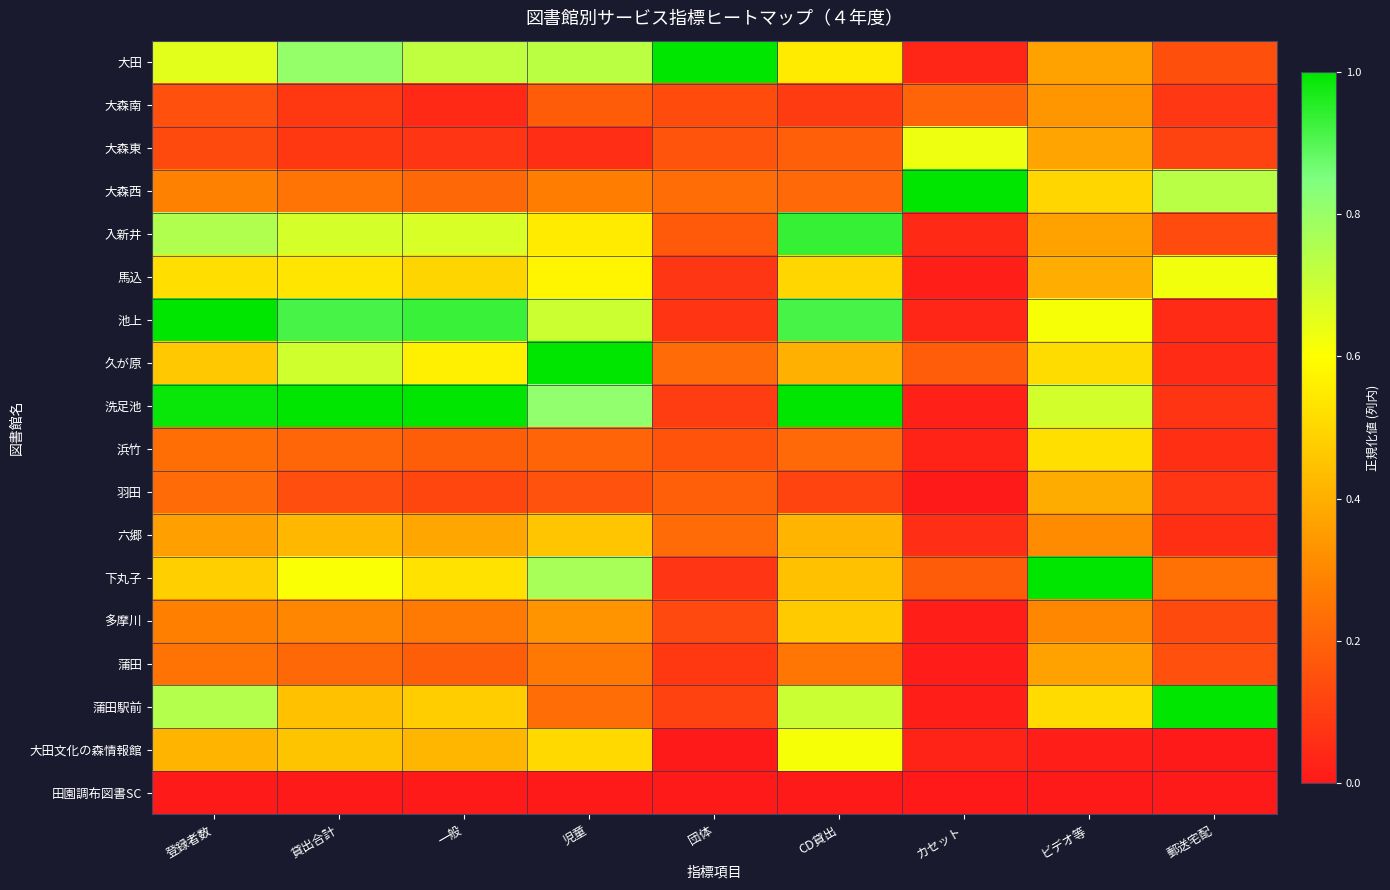

How many distinct data groups are displayed?

18